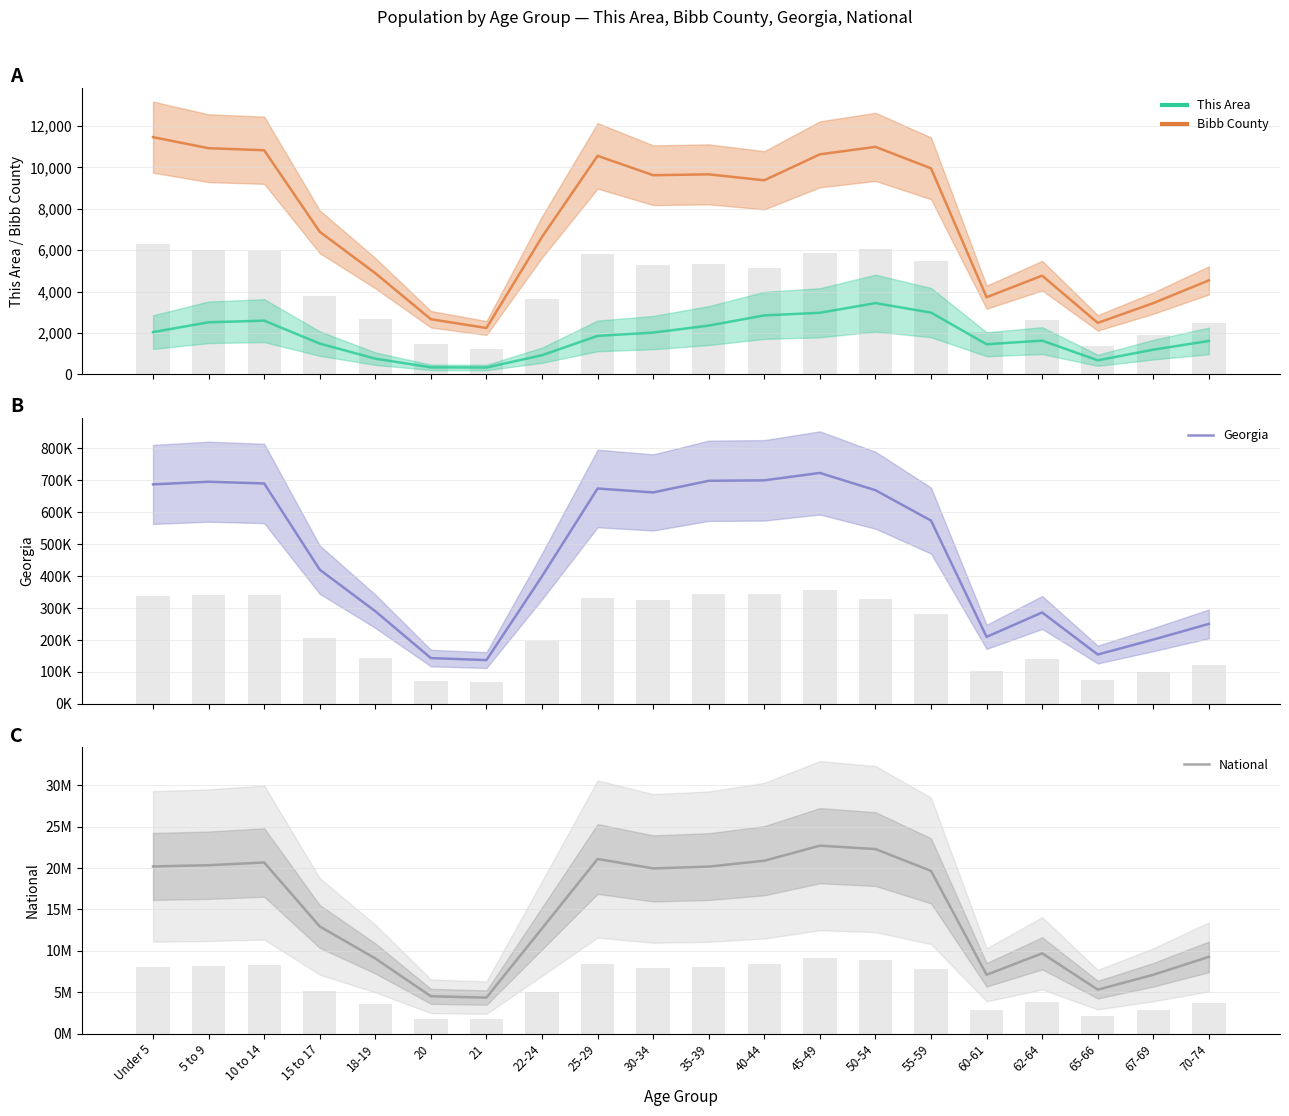

What is the approximate value of National at 70-74?

9278166.0